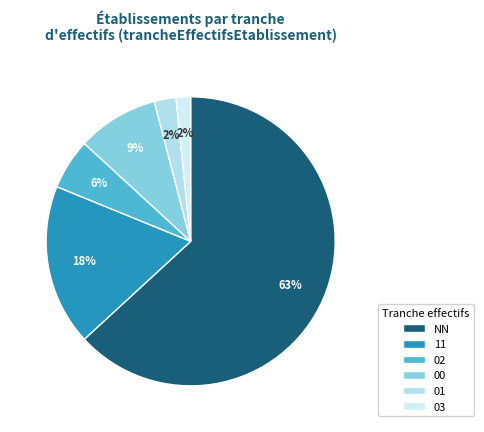

Count the number of slices in the pie.

6